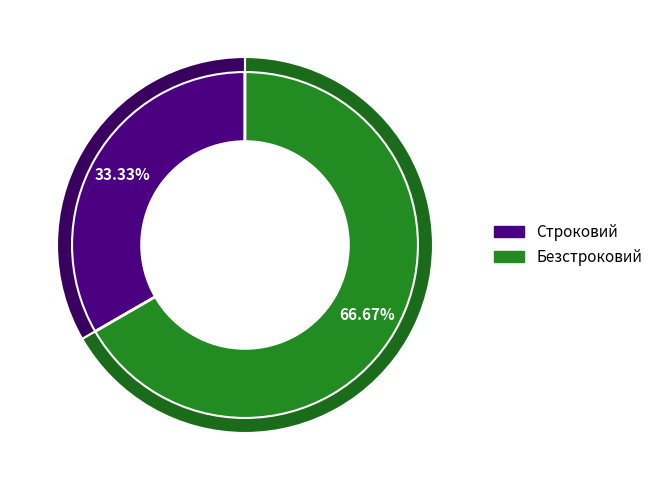

Which has a higher value, Безстроковий or Строковий?

Безстроковий